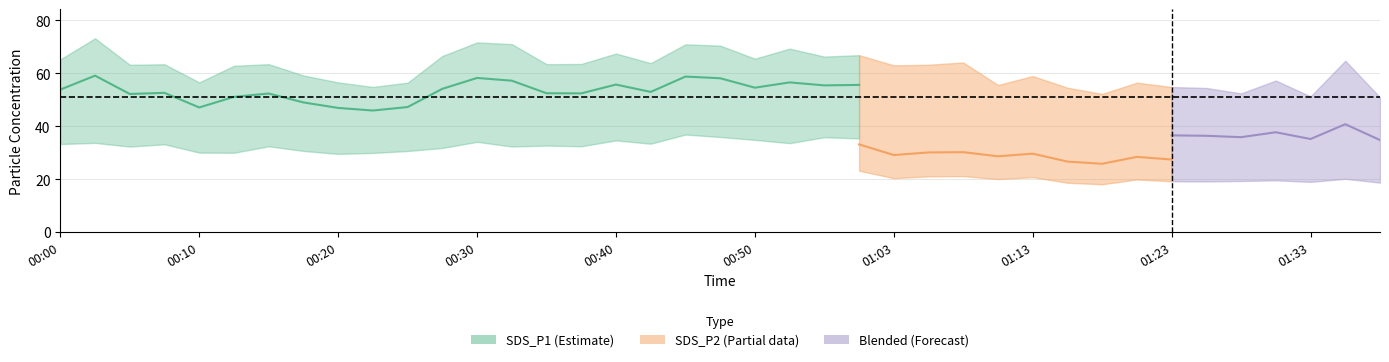

The value of SDS_P2 at 01:23 is 14.5. True or false?

False